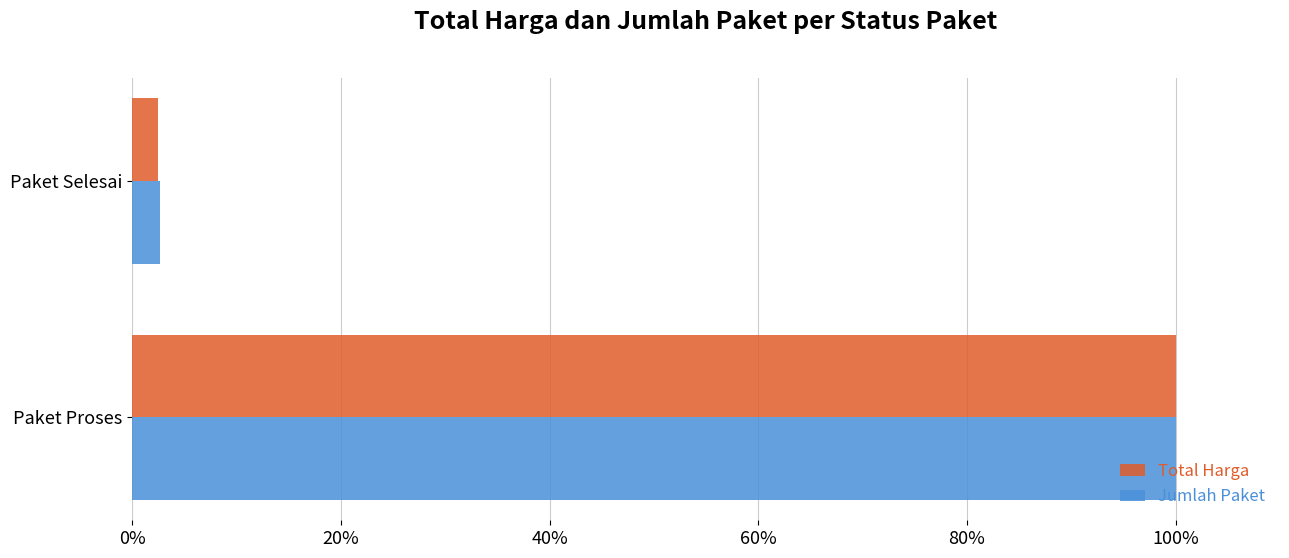

Which series has the largest range (max minus min)?

Total Harga